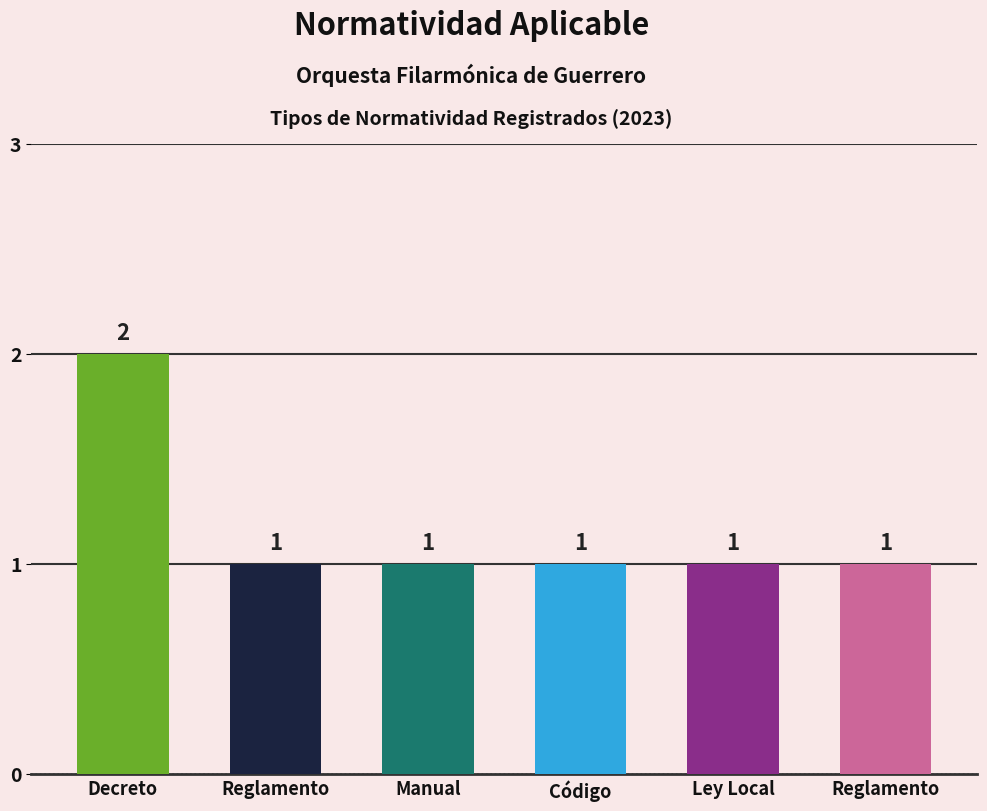

What is the label of the 6th bar from the right?

Decreto